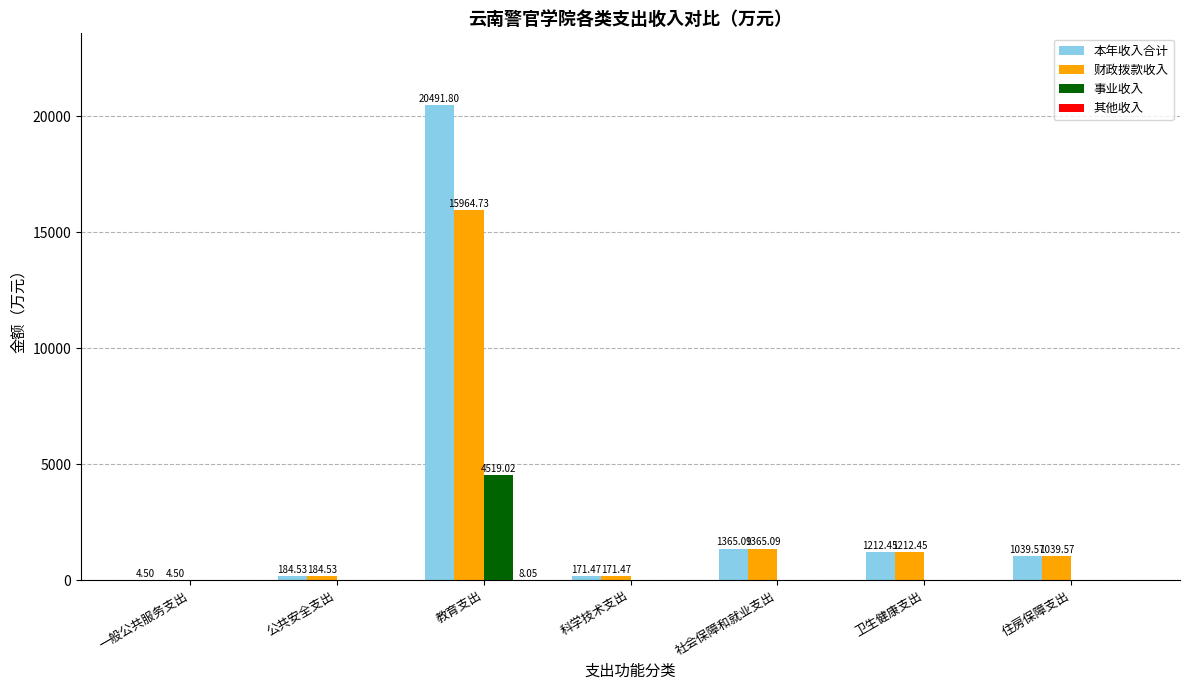

The value of 财政拨款收入 at 卫生健康支出 is 261.3. True or false?

False